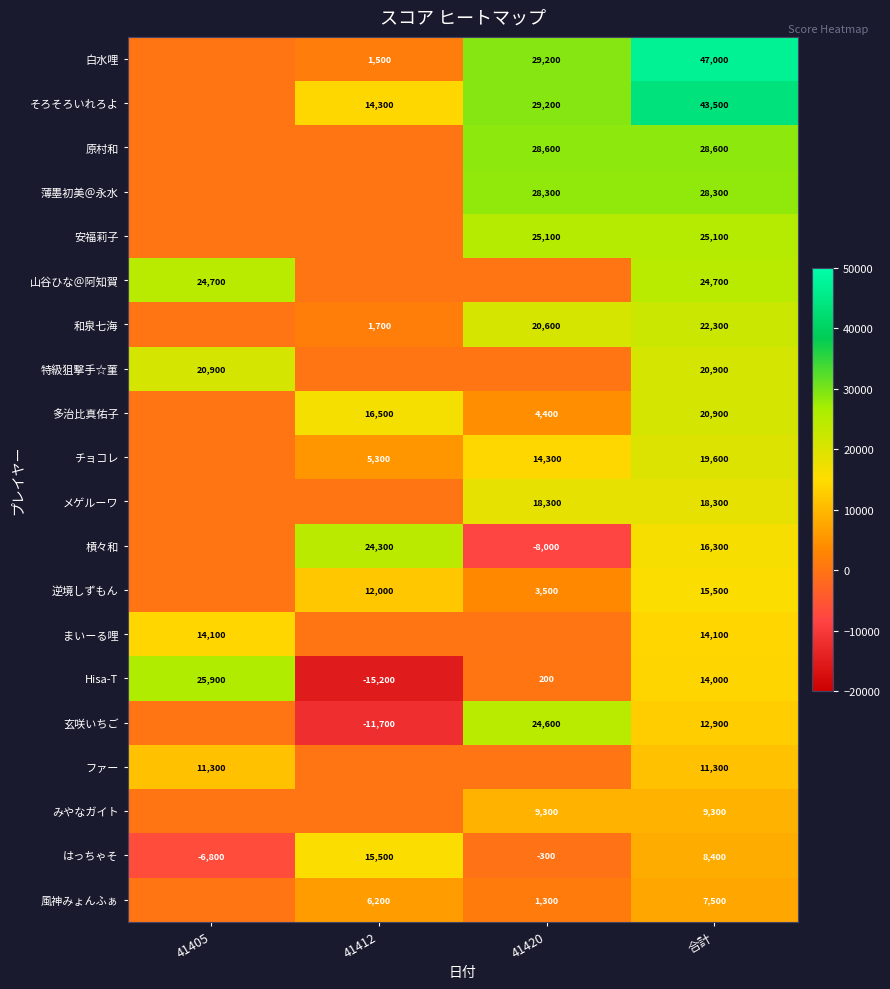

Is it true that みやなガイト equals 9300 at 合計?

True